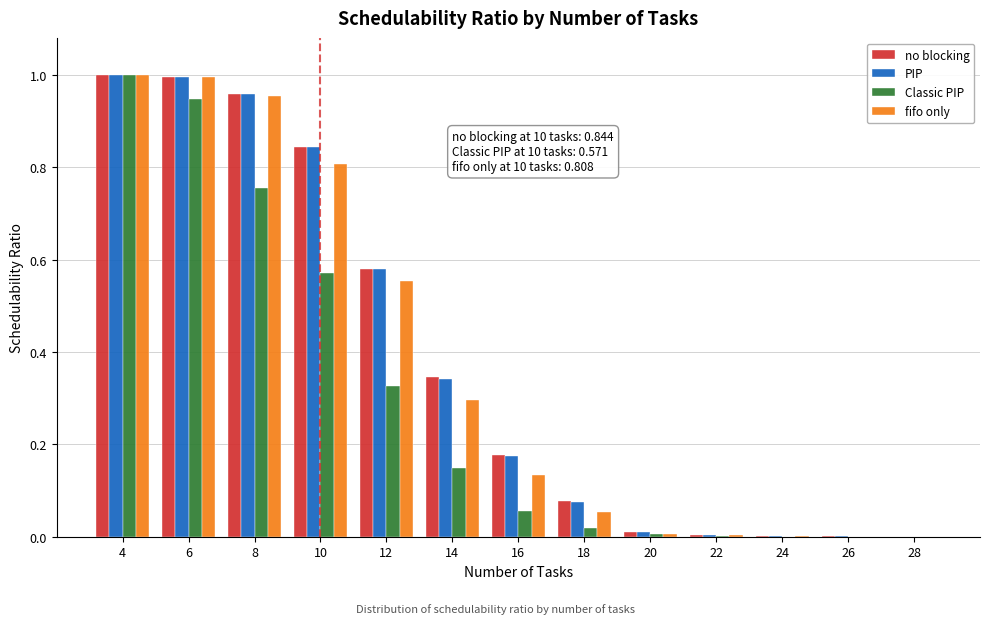

Is it true that PIP equals 0.5 at 6?

False